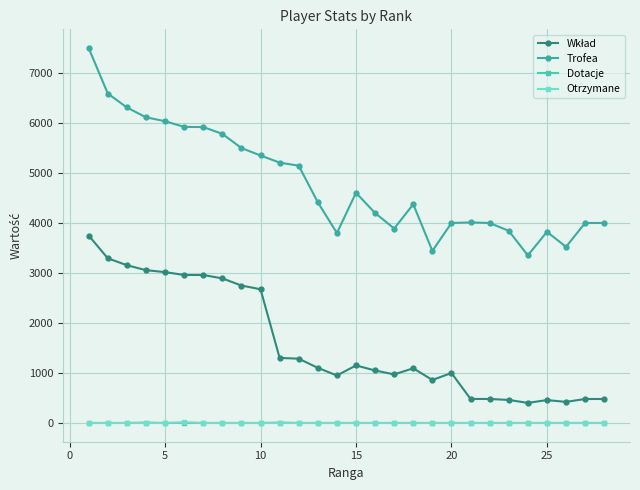

What is the minimum value for Trofea?

3353